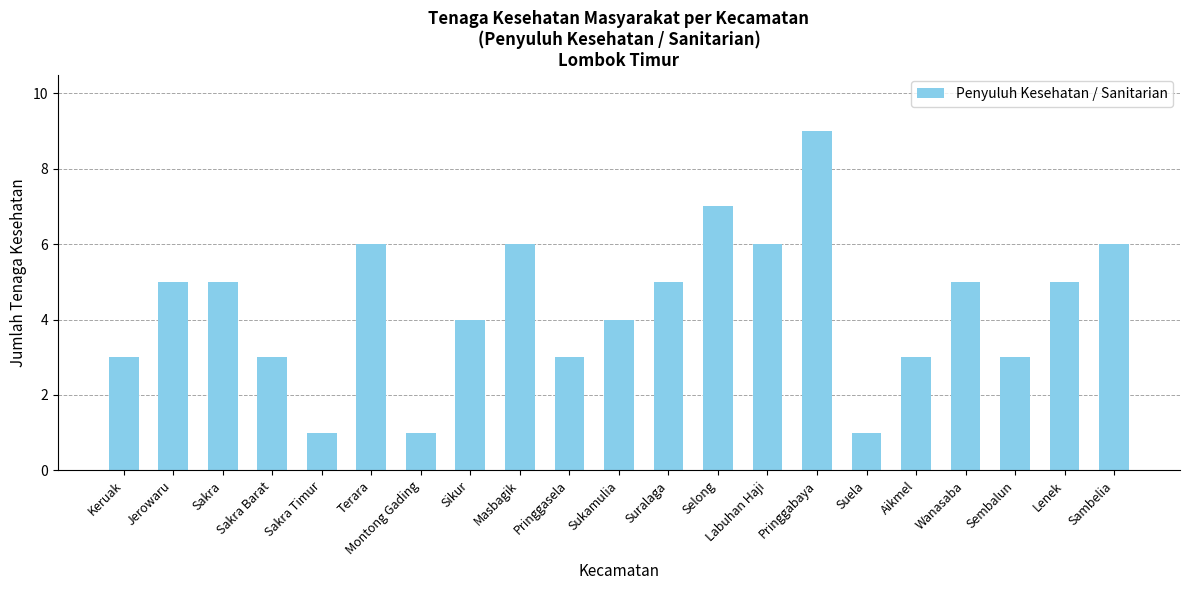

What is the ratio of the value at Pringgasela to the value at Sakra?

0.6